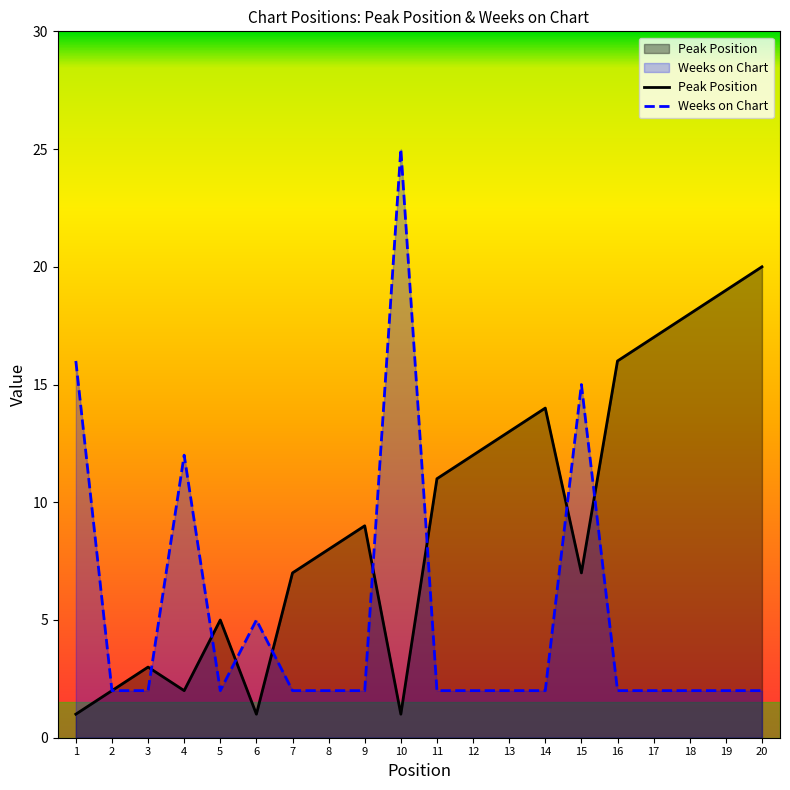

The Peak Position series shows 1 at 6. True or false?

False